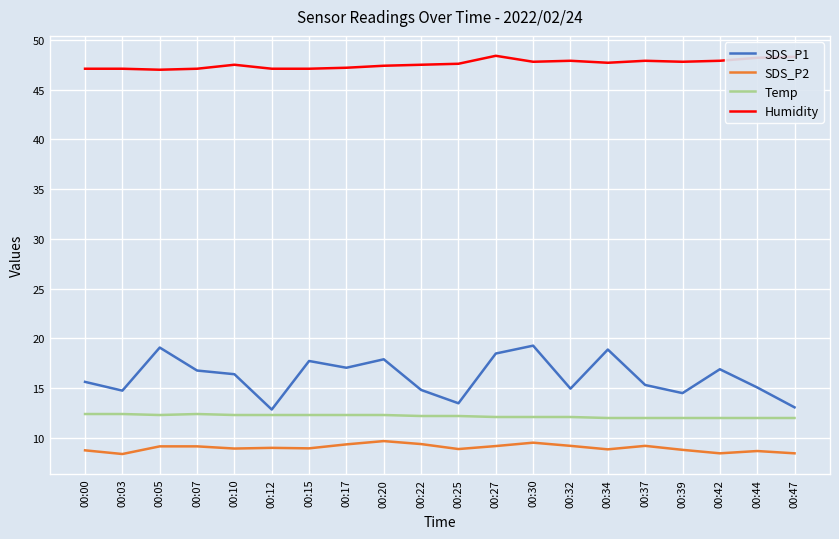

What is the maximum value for SDS_P2?

9.7